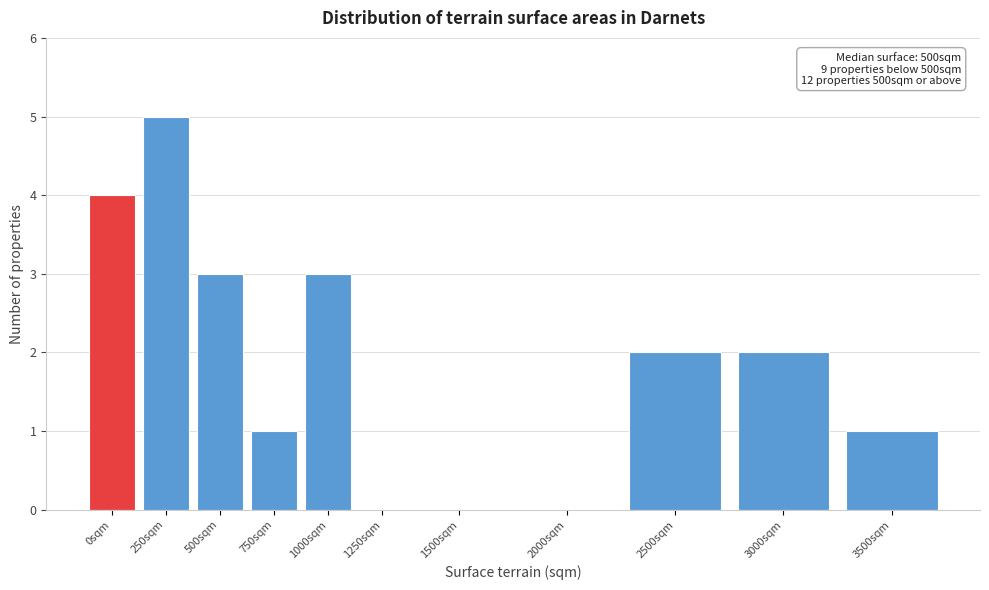

Reading left to right, what are all the values shown in this chart?

0sqm=4	250sqm=5	500sqm=3	750sqm=1	1000sqm=3	1250sqm=0	1500sqm=0	2000sqm=0	2500sqm=2	3000sqm=2	3500sqm=1